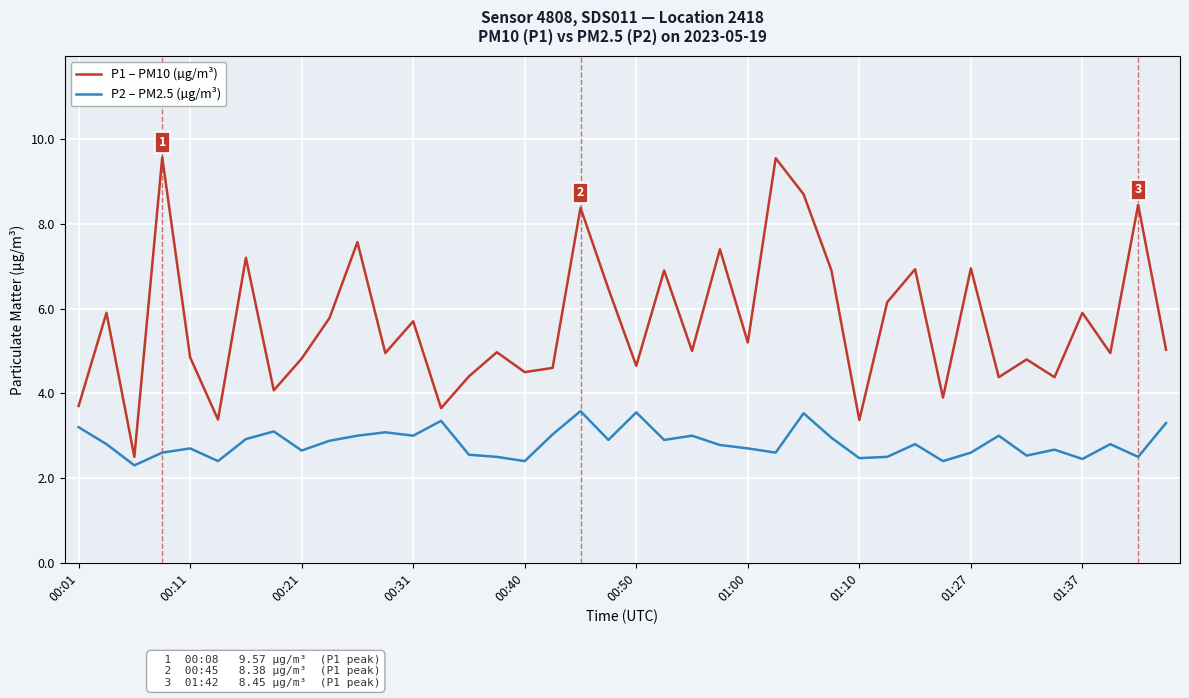

True or false: P1 – PM10 (µg/m³) and P2 – PM2.5 (µg/m³) cross at least once.

False